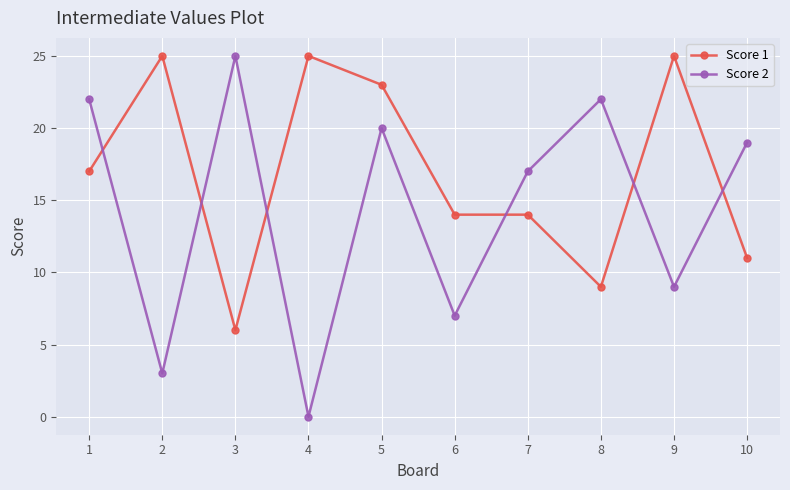

Is the value of Score 2 at 4 greater than the value of Score 1 at 5?

No